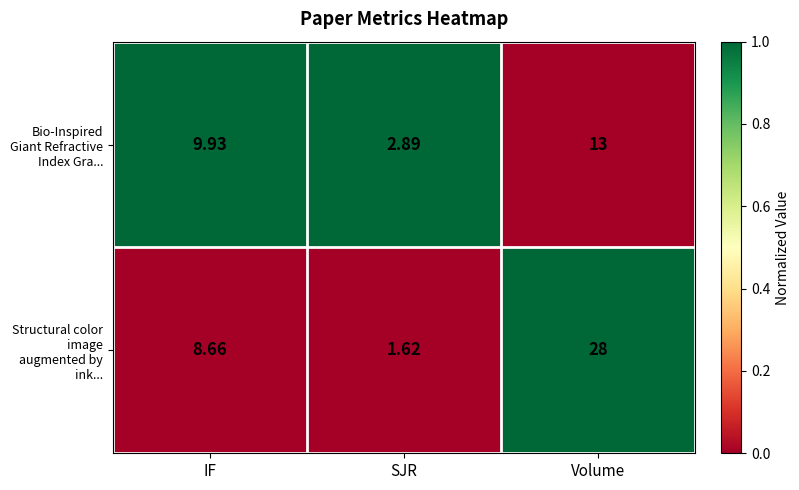

Which label corresponds to the smallest value in the chart?

SJR